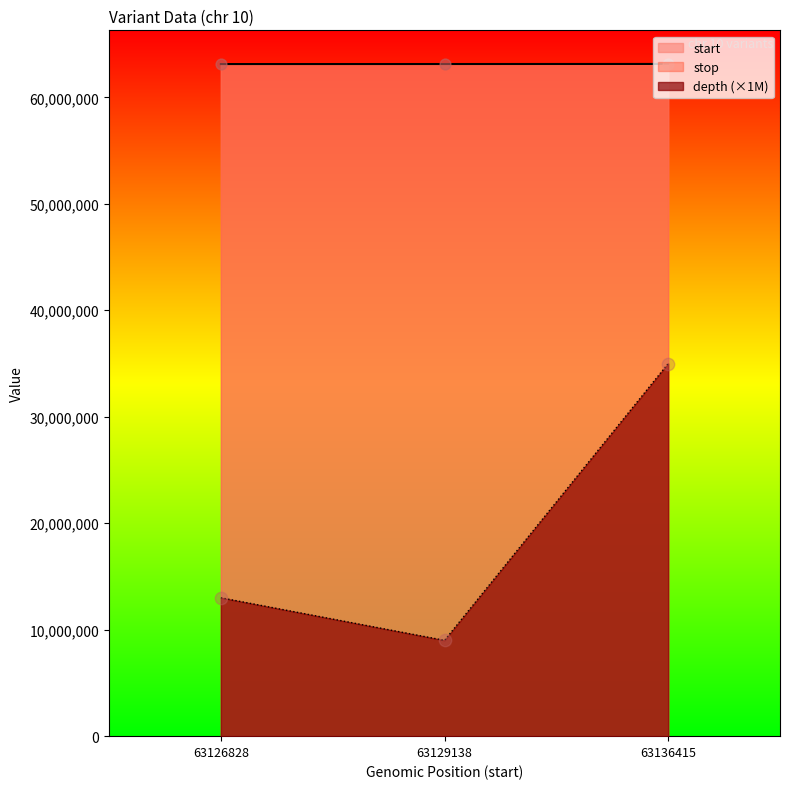

What are all the series names shown in the legend?

start, stop, depth (×1M)